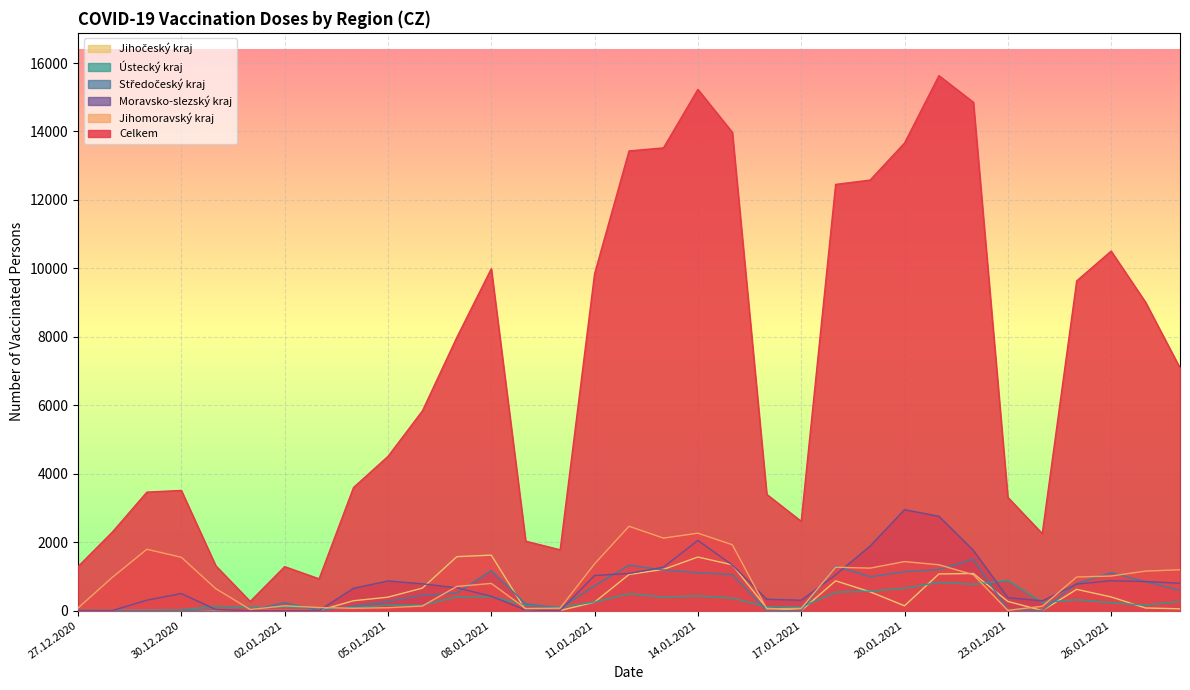

At 27.12.2020, list the series in order from smallest to largest.

Jihočeský kraj, Ústecký kraj, Středočeský kraj, Moravsko-slezský kraj, Jihomoravský kraj, Celkem